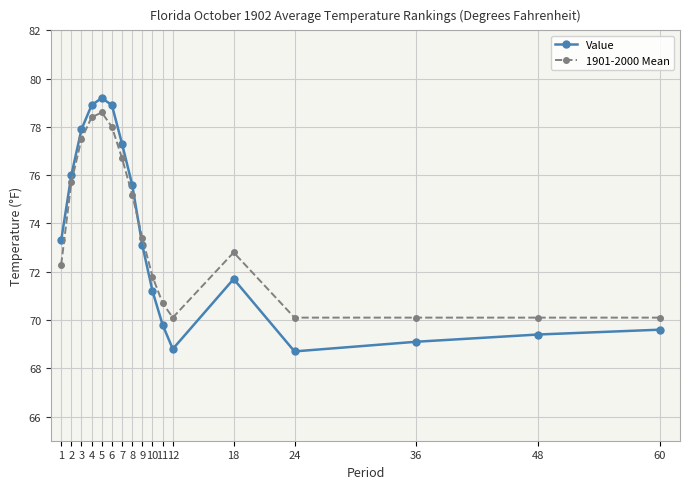

What is the difference between the second highest and minimum values in the Value series?

10.2